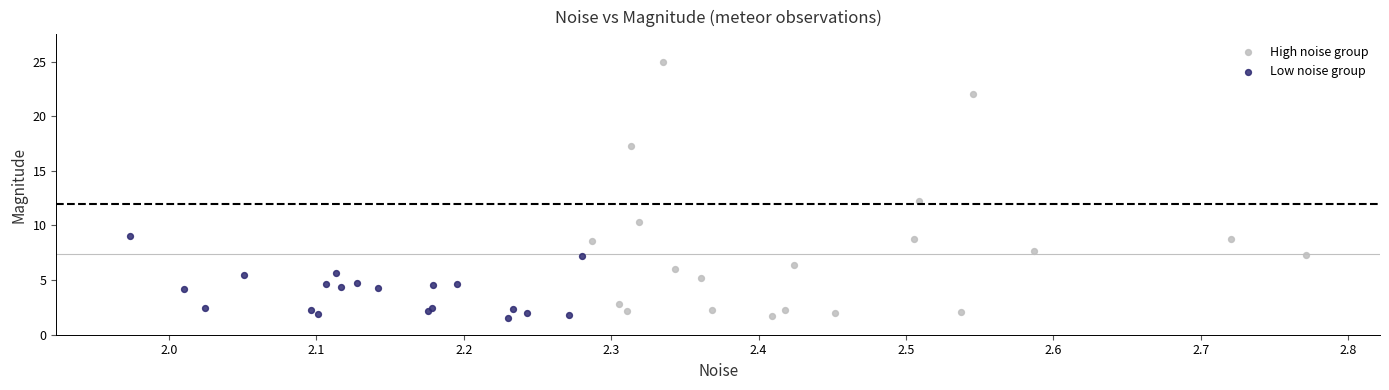

Which series has the largest Y range (max minus min)?

High noise group